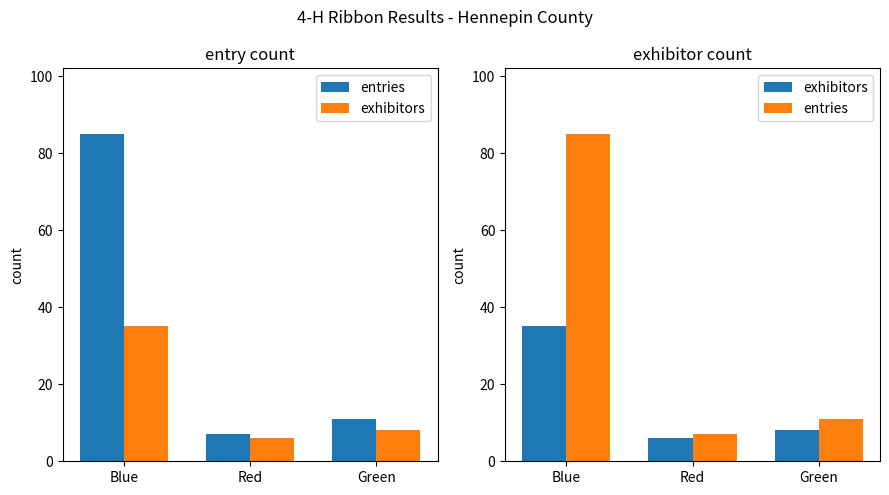

What is the label of the 1st bar from the right?

Green